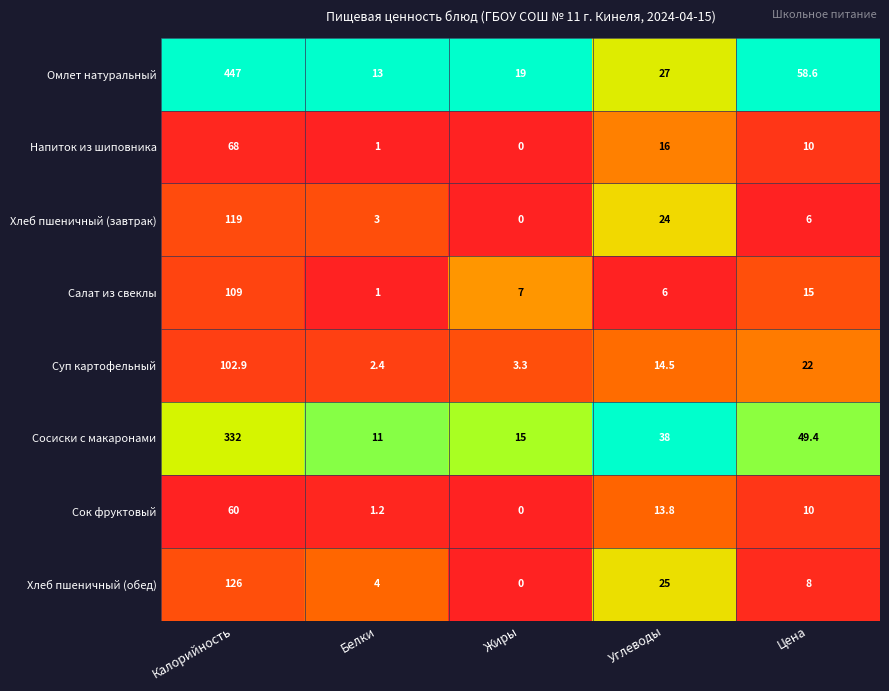

Rank the series by their maximum value, from lowest to highest.

Сок фруктовый, Напиток из шиповника, Суп картофельный, Салат из свеклы, Хлеб пшеничный (завтрак), Хлеб пшеничный (обед), Сосиски с макаронами, Омлет натуральный